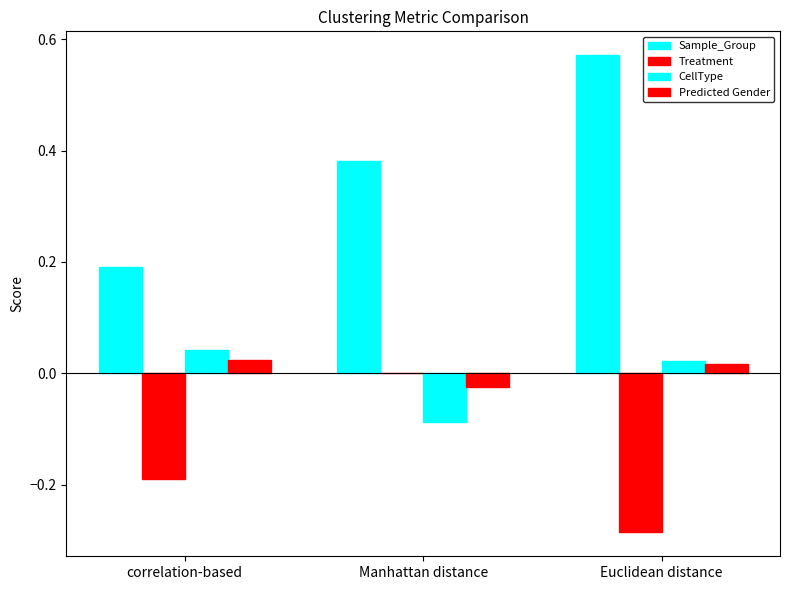

Rank the series at Euclidean distance from highest to lowest value.

Sample_Group, CellType, Predicted Gender, Treatment